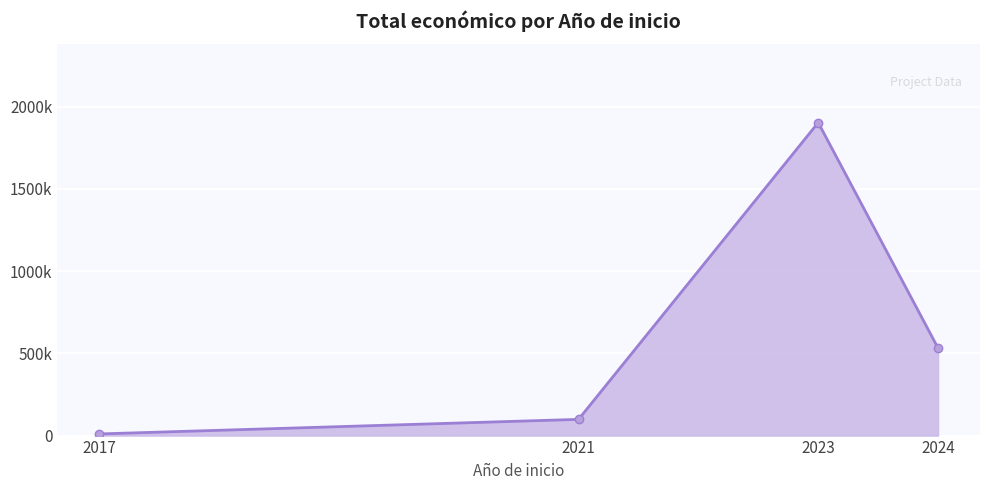

What is the difference between the maximum and minimum values?

1893727